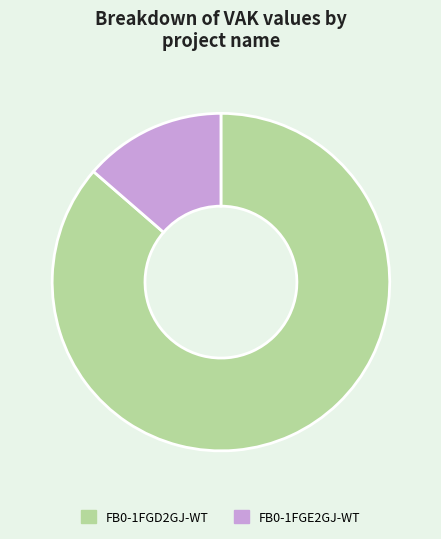

Which slice is the largest?

FB0-1FGD2GJ-WT